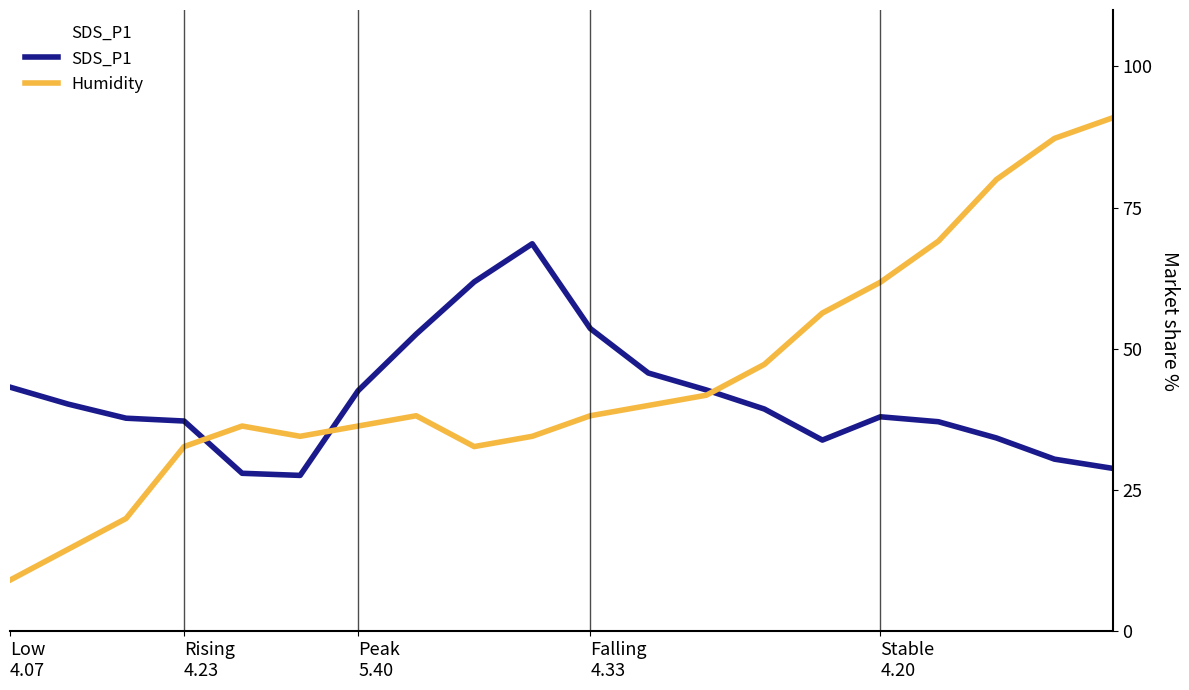

What is the smallest value displayed?

9.1